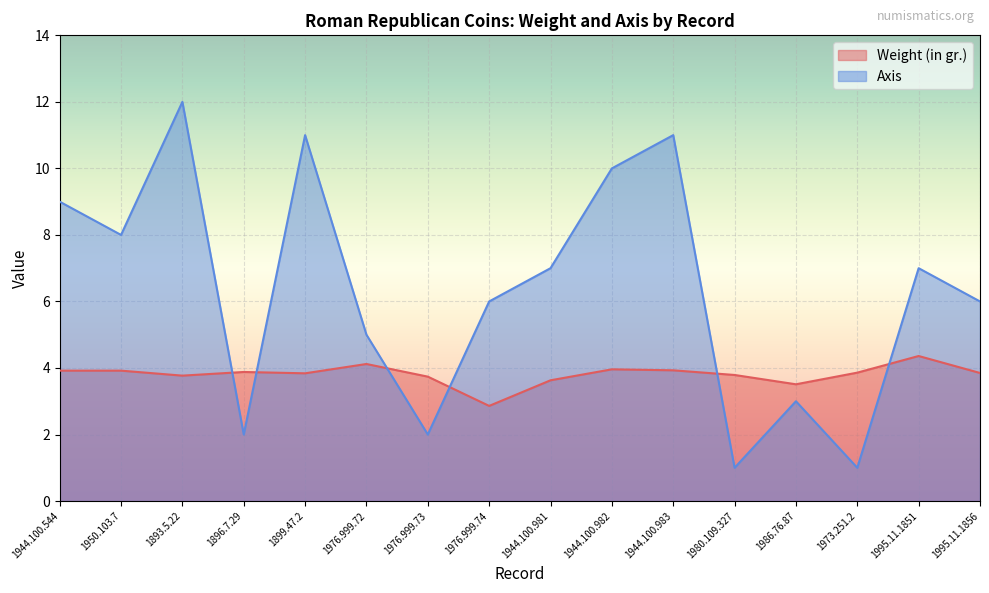

What is the sum of all Weight (in gr.) values?

60.9